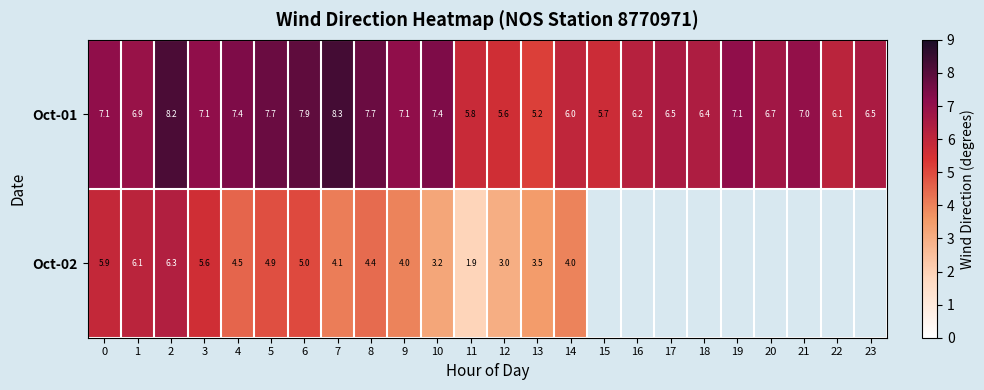

What is the total value across all series at 14?

10.0